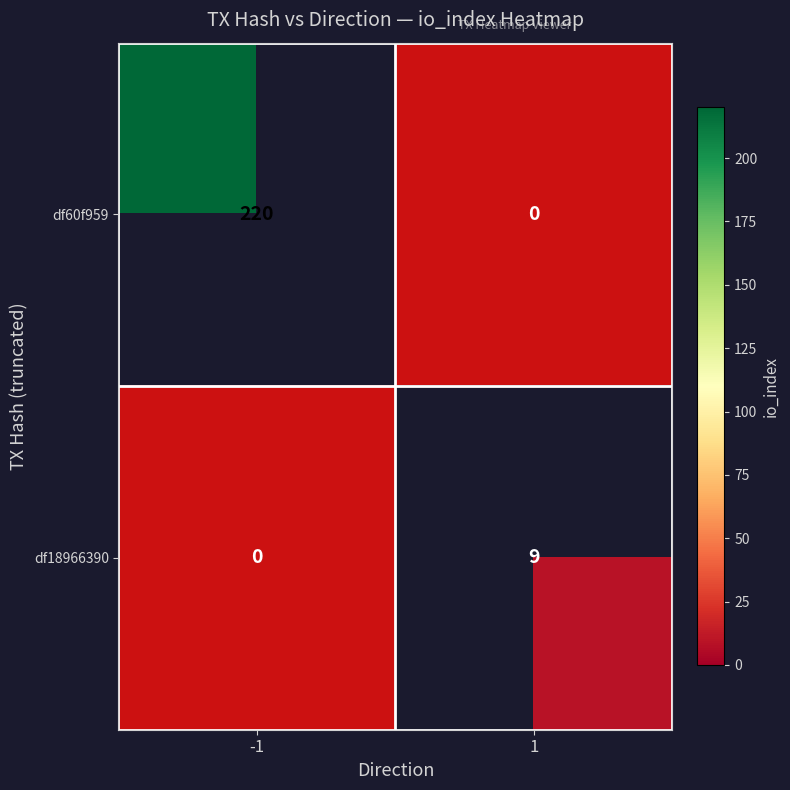

Count the number of data series in this chart.

2